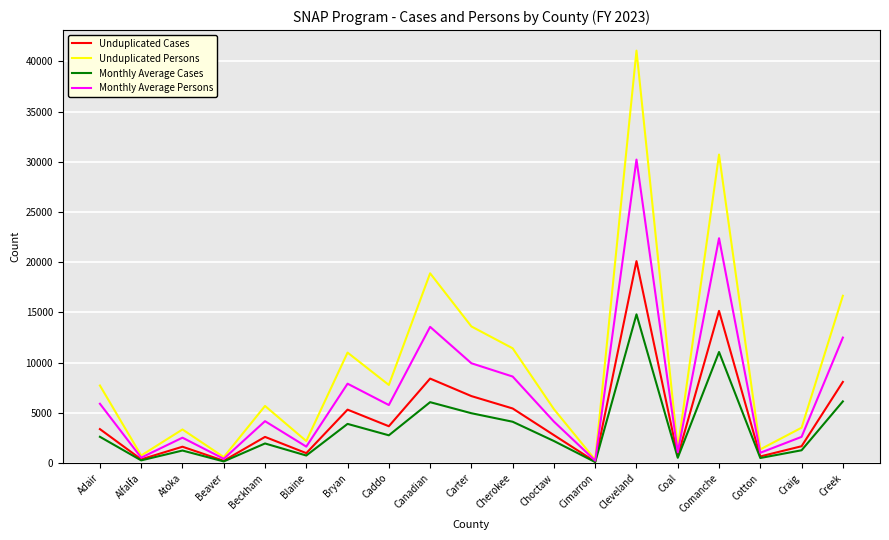

Rank the series at Cleveland from lowest to highest value.

Monthly Average Cases, Unduplicated Cases, Monthly Average Persons, Unduplicated Persons